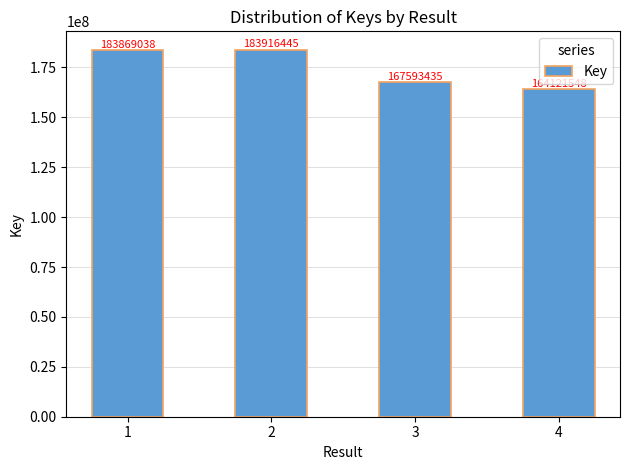

Is it true that the value at 4 is 164121548?

True